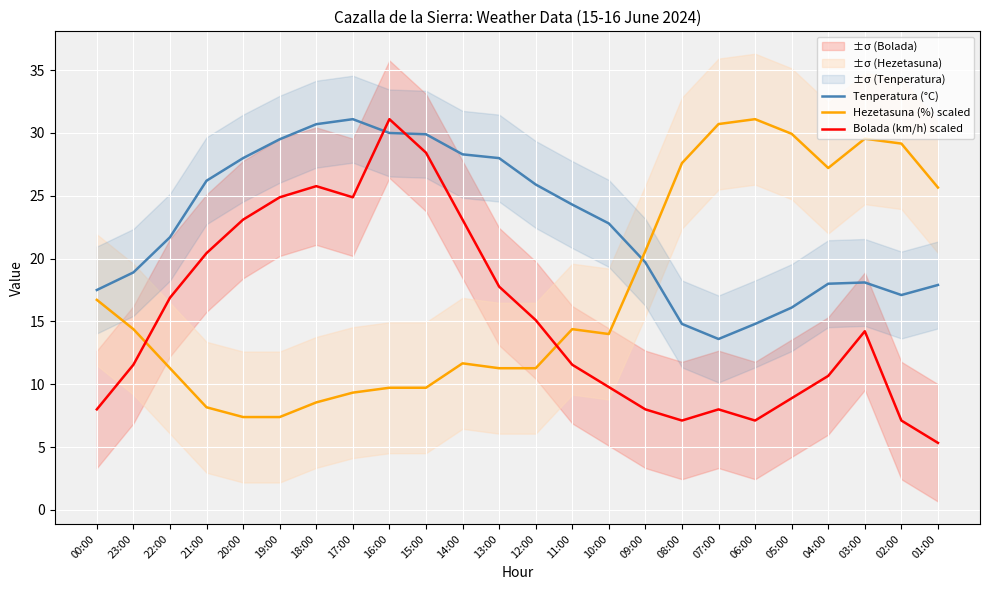

Rank the series at 12:00 from lowest to highest value.

Hezetasuna (%) scaled, Bolada (km/h) scaled, Tenperatura (°C)